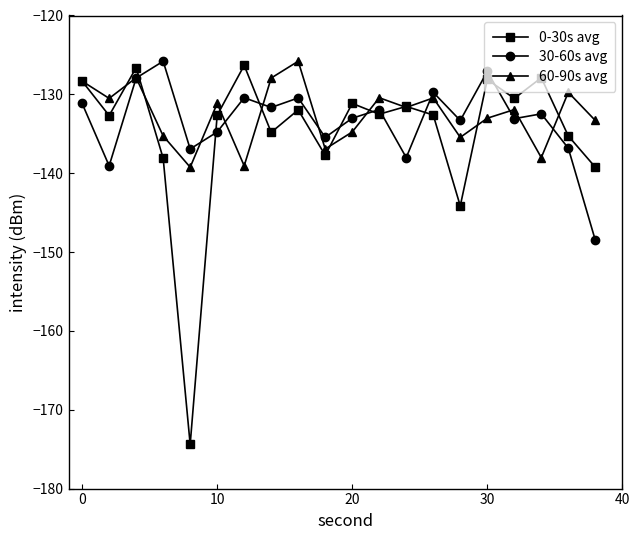

At how many categories does at least one series exceed -169?

20